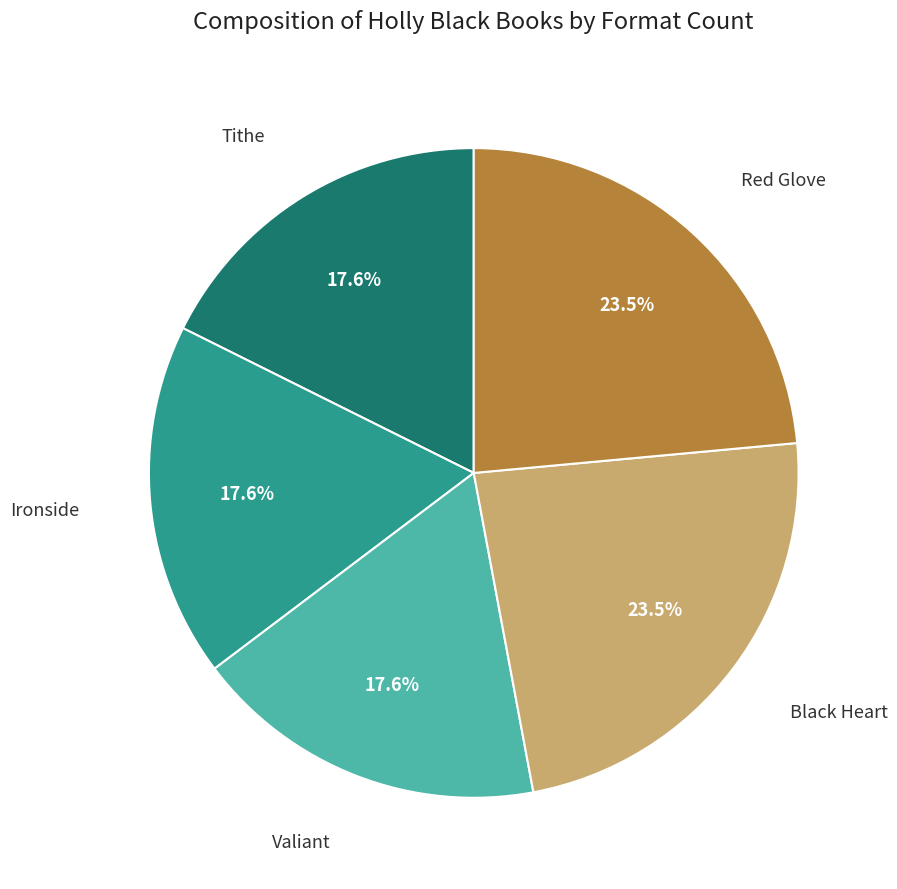

Is there any slice that represents more than half of the pie?

No